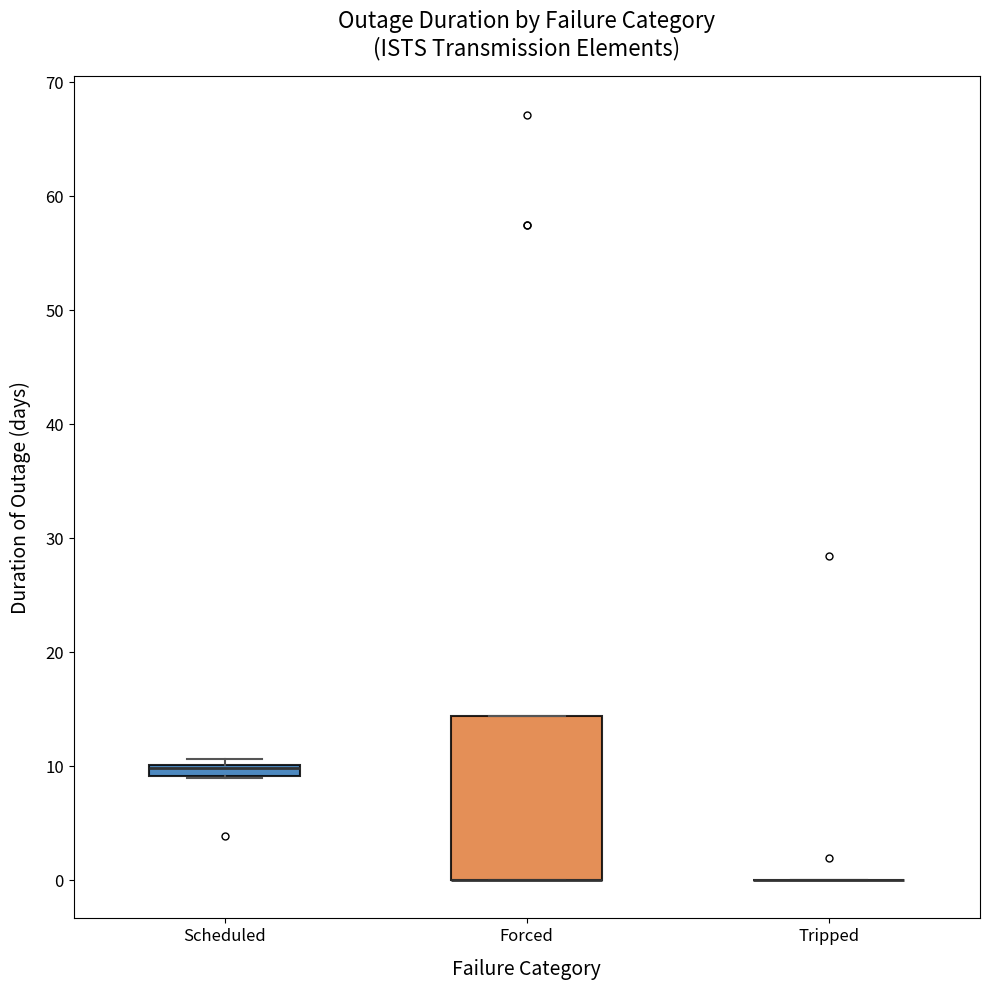

Where is the upper edge of the box for Scheduled on the y-axis? The values are not printed on the chart, so give them approximately, as read against the axis.

10